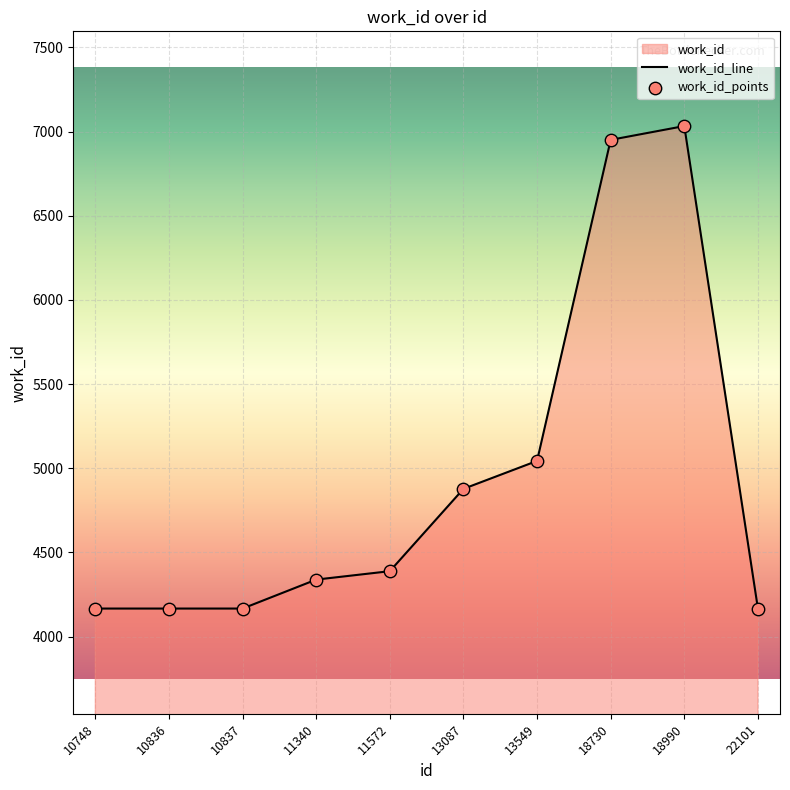

Which series has the largest Y range (max minus min)?

work_id_line